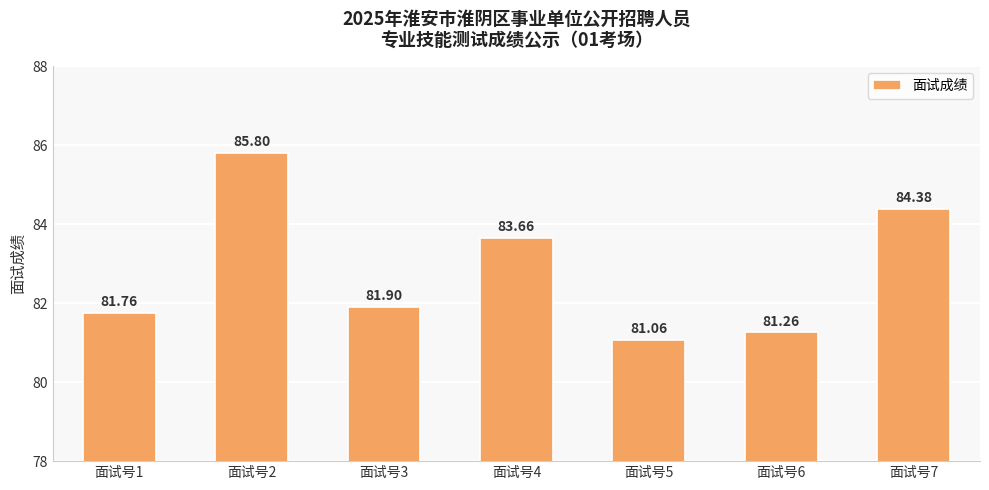

Reading left to right, transcribe all the data shown in this chart.

81.8	85.8	81.9	83.7	81.1	81.3	84.4